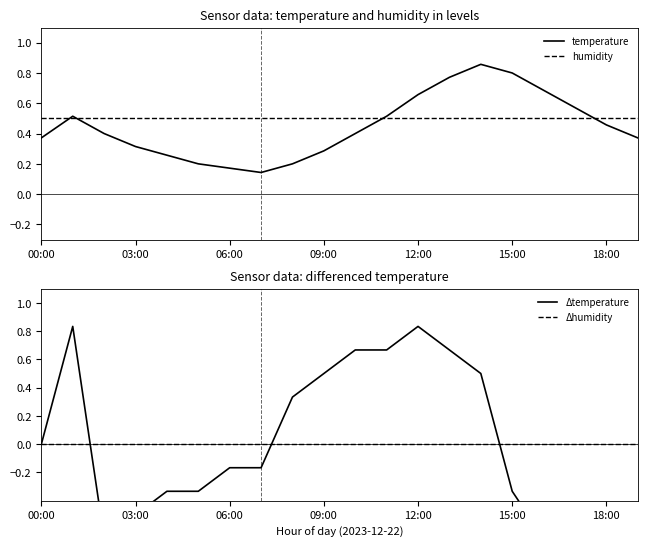

Which series ends up on top after the final intersection of humidity and temperature?

humidity